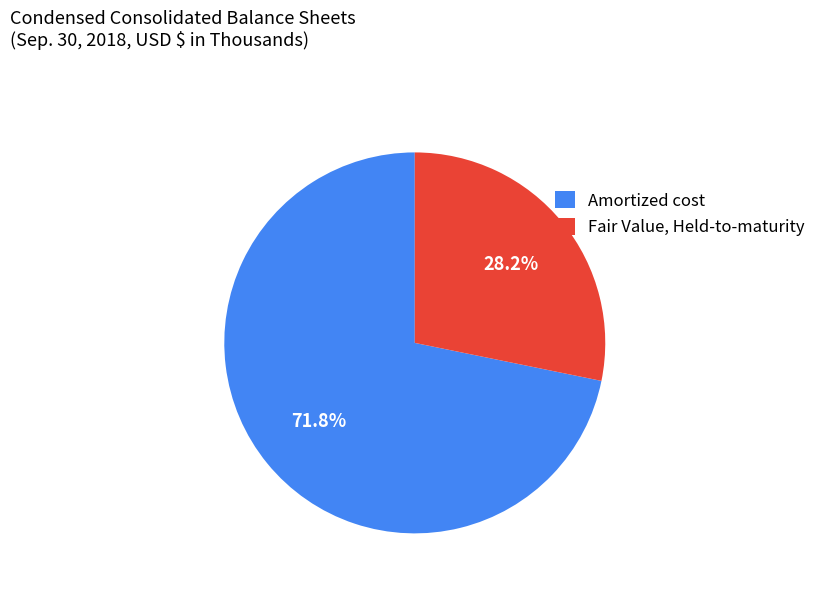

To the nearest percent, what portion does Amortized cost represent?

72%